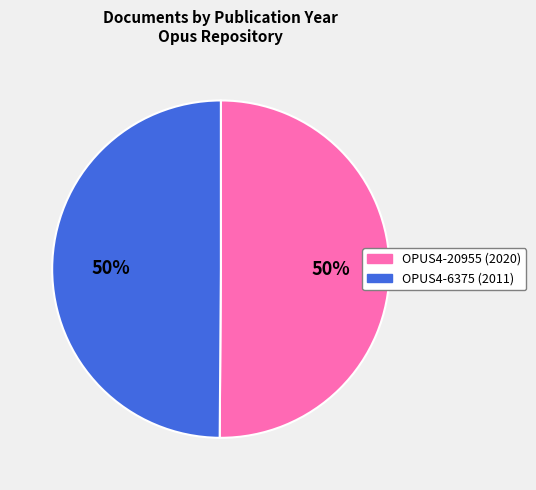

Approximately how many times larger is the value at OPUS4-6375 compared to OPUS4-20955?

1.0